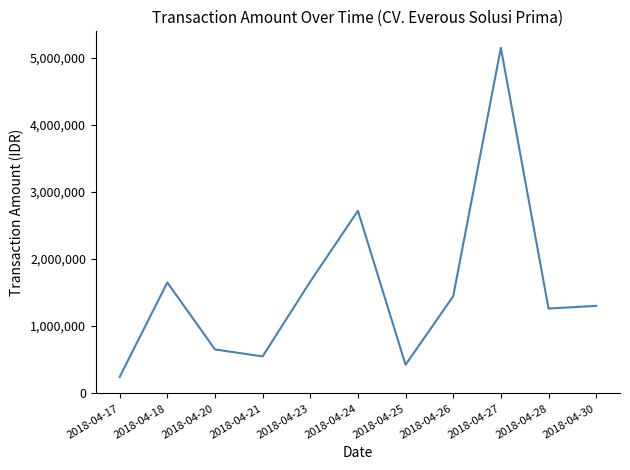

Between 2018-04-25 and 2018-04-20, which is larger?

2018-04-20